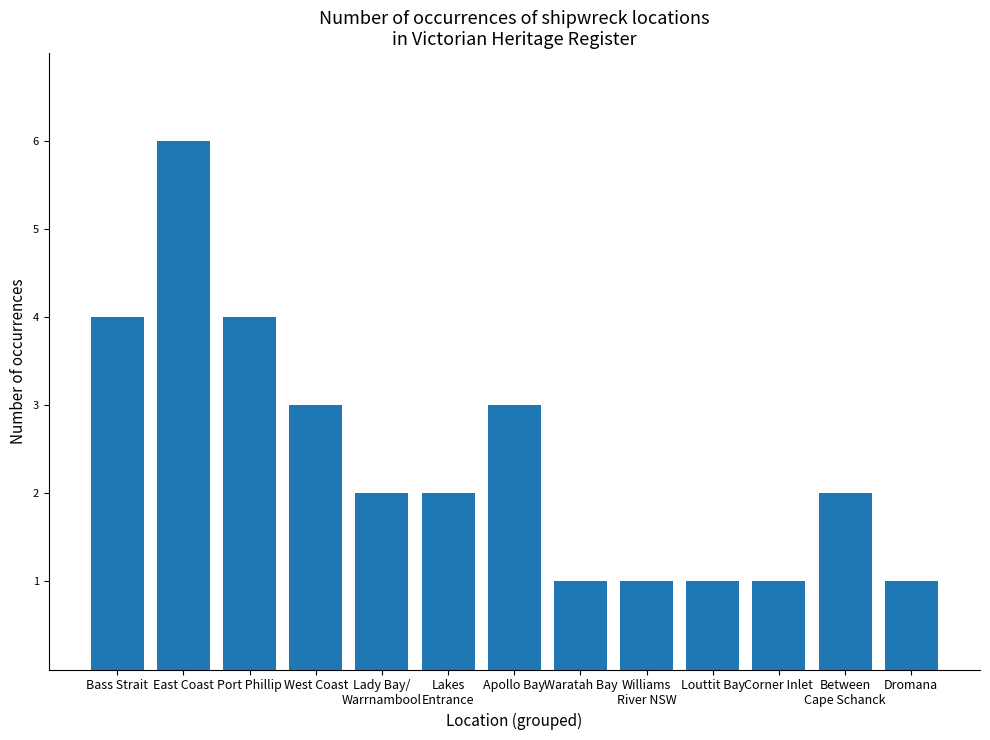

How many series are shown in this chart?

1